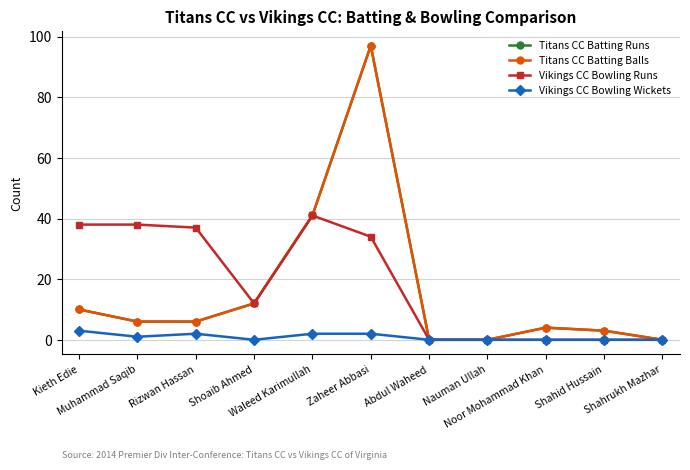

Is this an area chart (filled region under the line)?

No